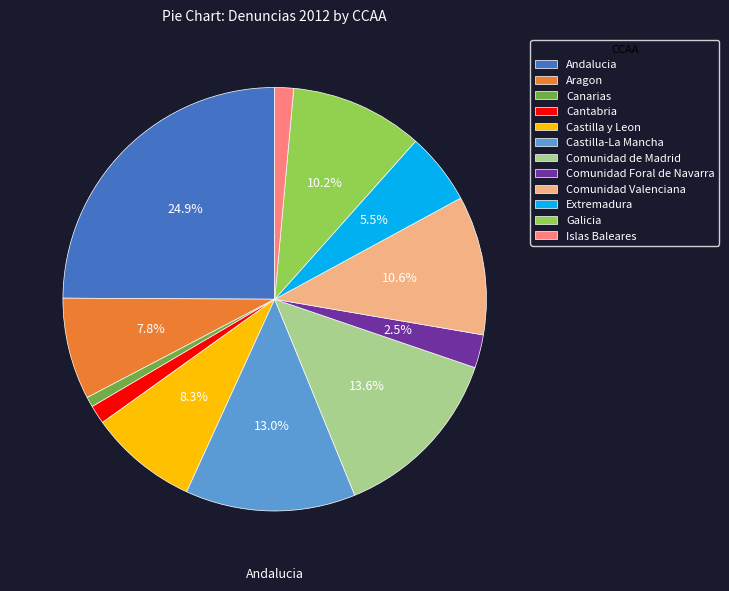

Approximately how many times larger is the value at Comunidad de Madrid compared to Extremadura?

2.5